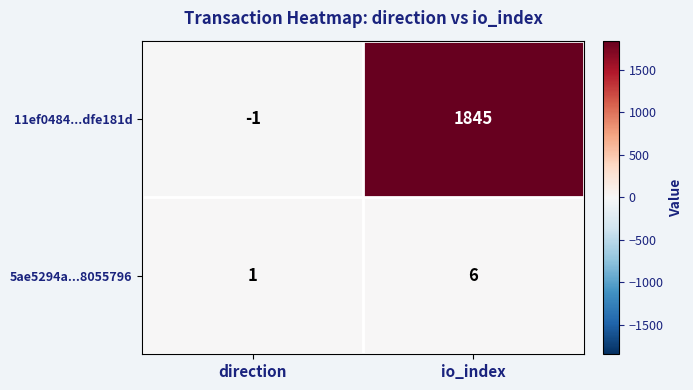

What is the average value of the 11ef0484...dfe181d series?

922